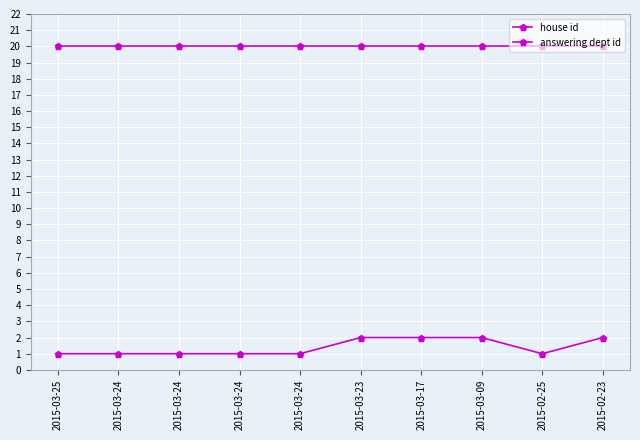

True or false: house id and answering dept id cross at least once.

False